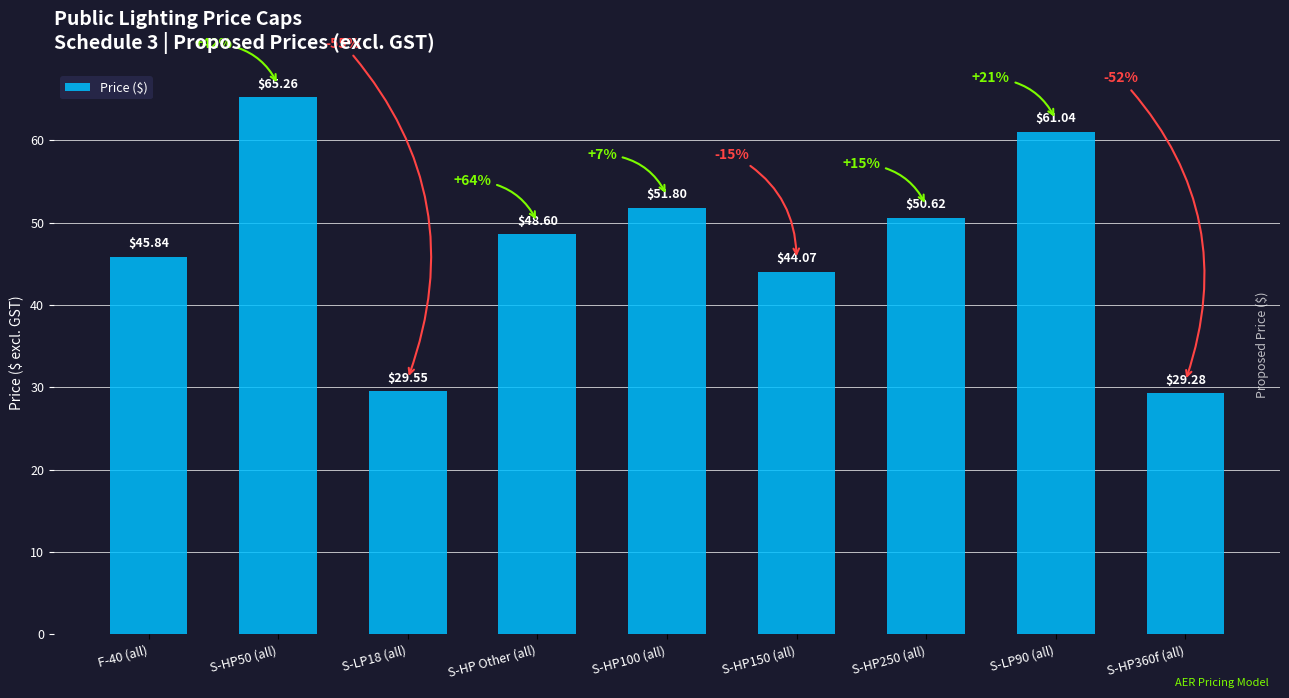

What is the sum of the values at S-LP18 (all) and S-HP Other (all)?

78.2